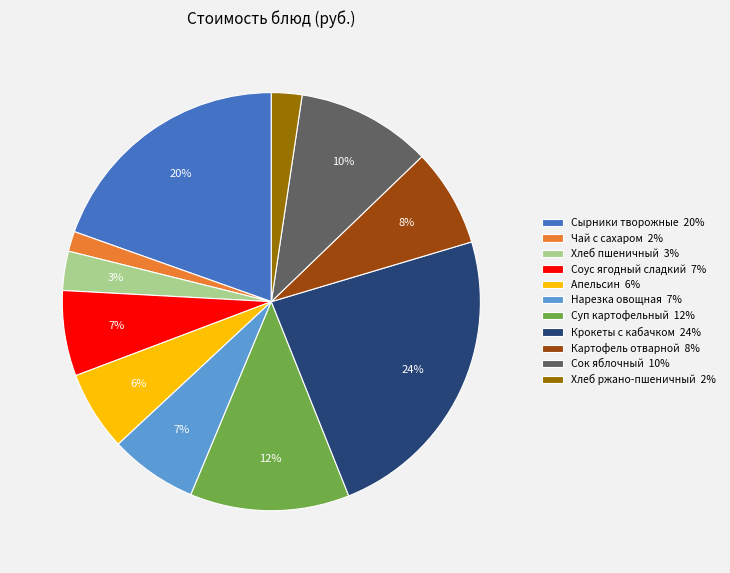

To the nearest percent, what percentage of the pie is Нарезка овощная?

7%